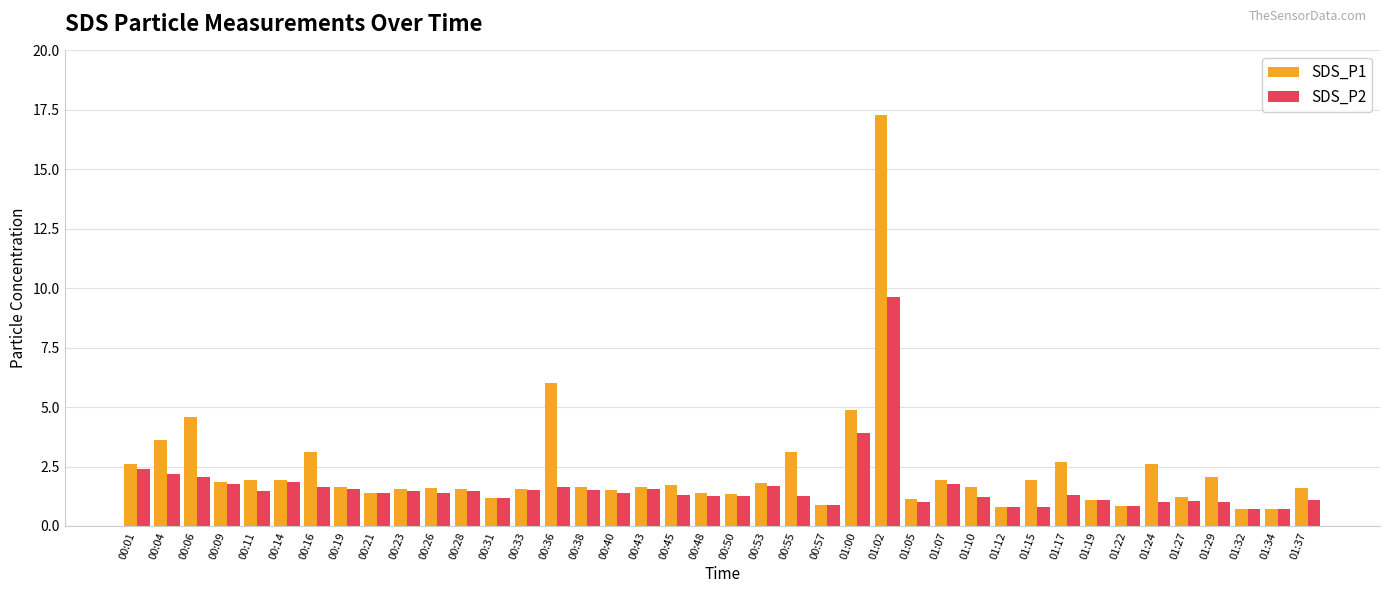

What is the value of the SDS_P2 bar at the 9th from the left?

1.4